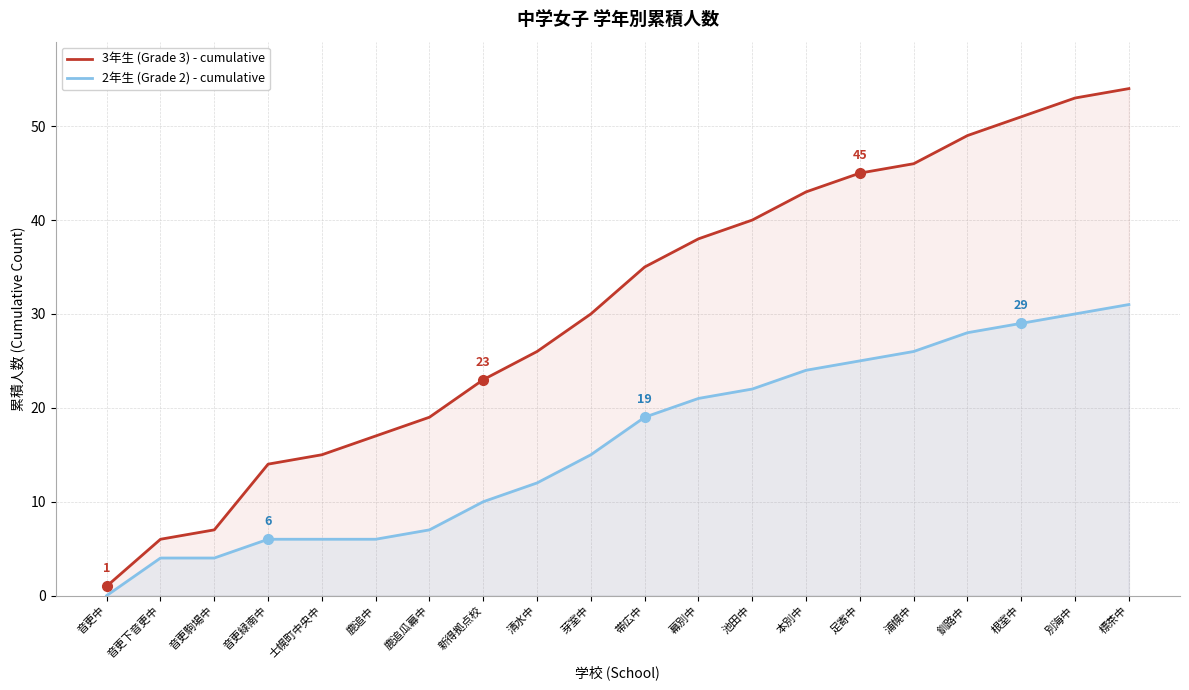

What position from the right is 鹿追中?

15